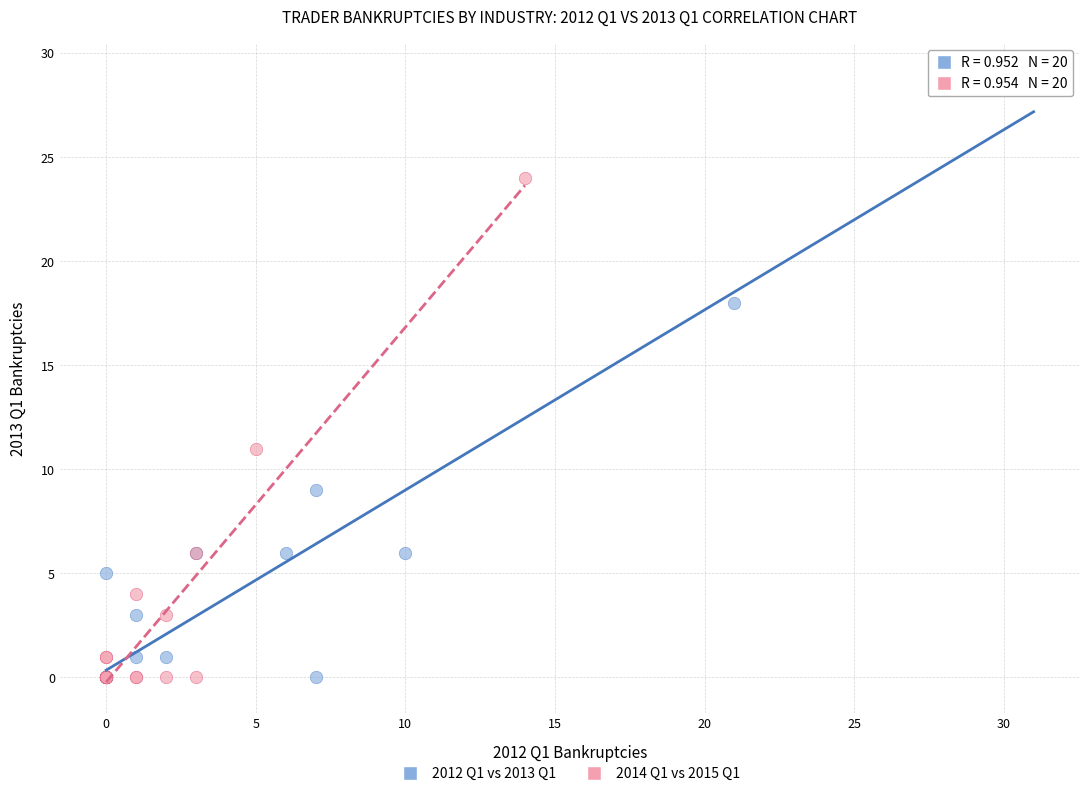

Which series contains the highest Y value?

2012 Q1 vs 2013 Q1